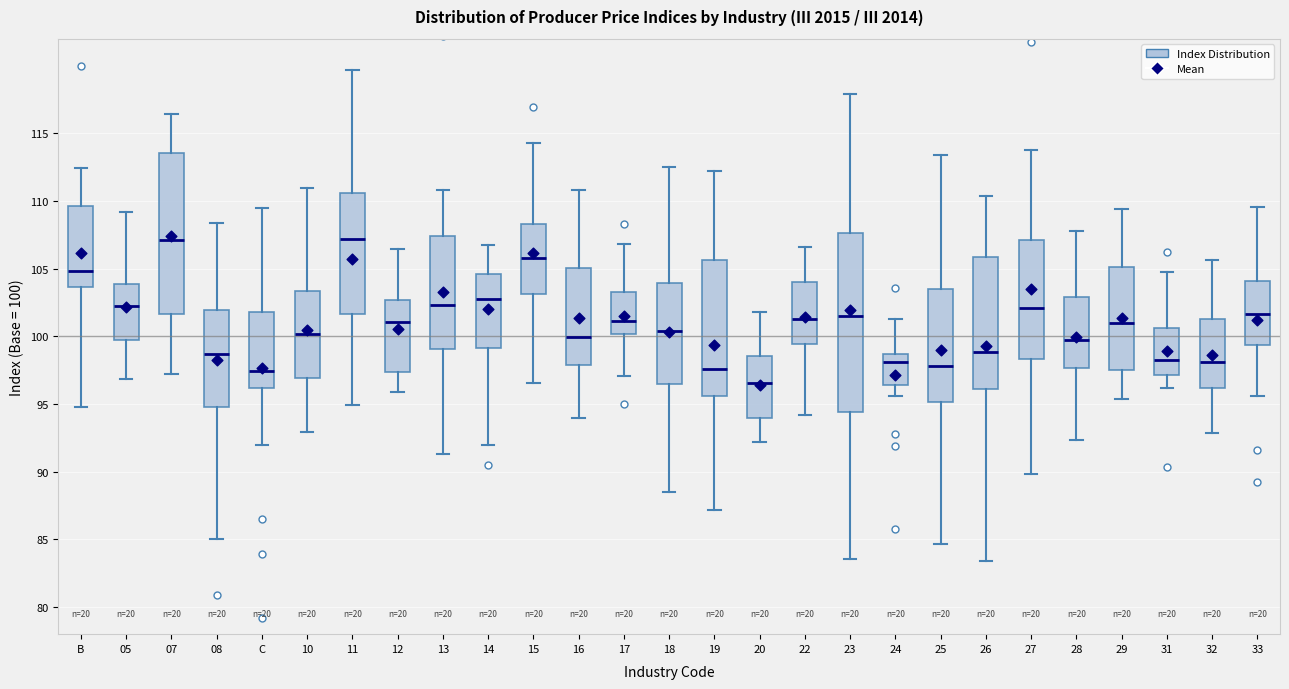

Where does the upper whisker of the box for 15 end on the y-axis? The values are not printed on the chart, so give them approximately, as read against the axis.

114.5